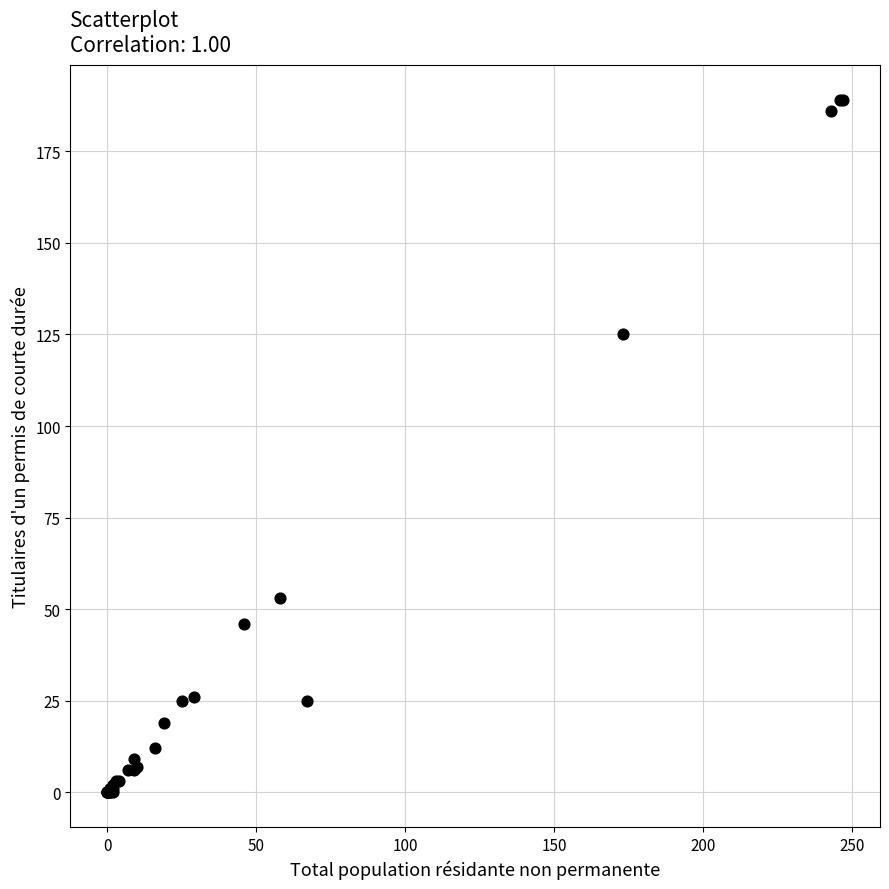

What Y value in the scatter plot is closest to 94?

125